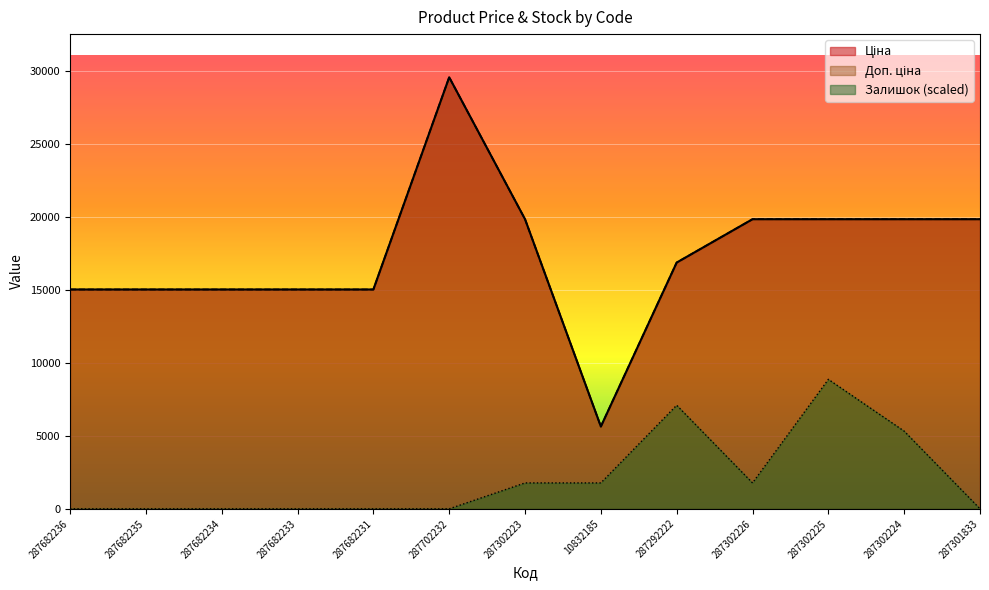

List the labels in order of Залишок value, smallest first.

287682236, 287682235, 287682234, 287682233, 287682231, 287702232, 287301833, 287302223, 10832185, 287302226, 287302224, 287292222, 287302225